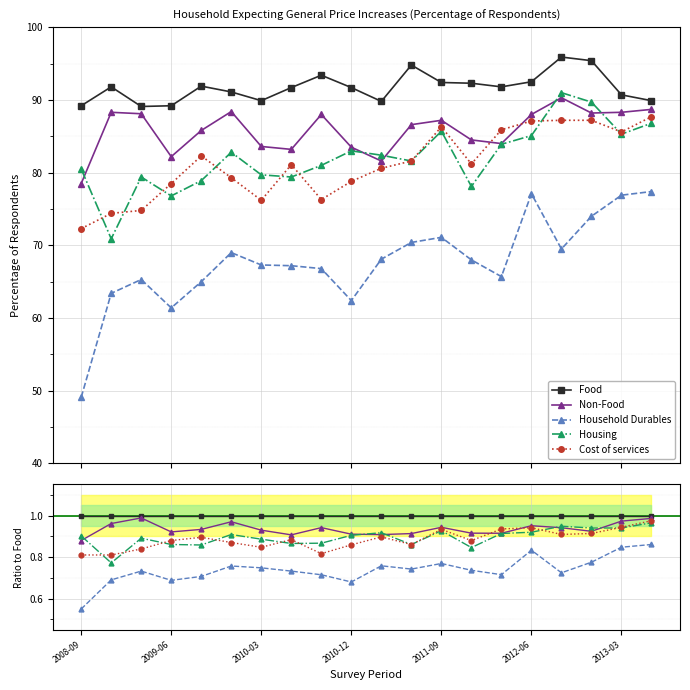

Reading right to left, transcribe all the data shown in this chart.

Food: 1.0	1.0	1.0	1.0	1.0	1.0	1.0	1.0	1.0	1.0	1.0	1.0	1.0	1.0	1.0	1.0	1.0	1.0	1.0	1.0
Non-Food: 1.0	1.0	0.9	0.9	1.0	0.9	0.9	0.9	0.9	0.9	0.9	0.9	0.9	0.9	1.0	0.9	0.9	1.0	1.0	0.9
Household Durables: 0.9	0.8	0.8	0.7	0.8	0.7	0.7	0.8	0.7	0.8	0.7	0.7	0.7	0.7	0.8	0.7	0.7	0.7	0.7	0.6
Housing: 1.0	0.9	0.9	0.9	0.9	0.9	0.8	0.9	0.9	0.9	0.9	0.9	0.9	0.9	0.9	0.9	0.9	0.9	0.8	0.9
Cost of services: 1.0	0.9	0.9	0.9	0.9	0.9	0.9	0.9	0.9	0.9	0.9	0.8	0.9	0.8	0.9	0.9	0.9	0.8	0.8	0.8